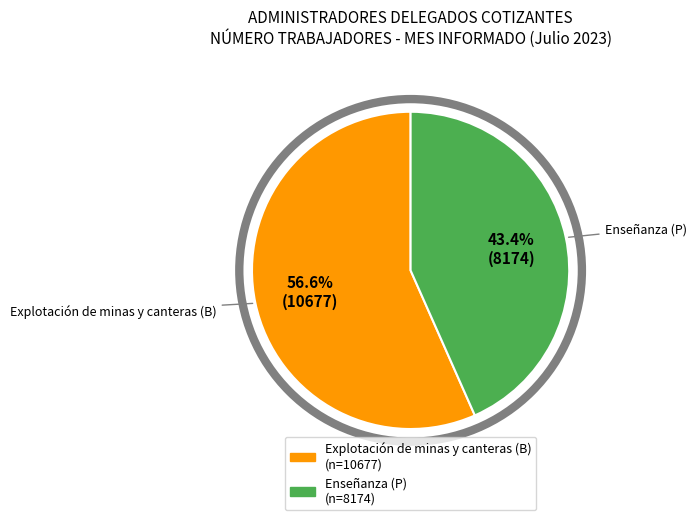

What is the total percentage of Enseñanza (P) and Explotación de minas y canteras (B)?

100.0%